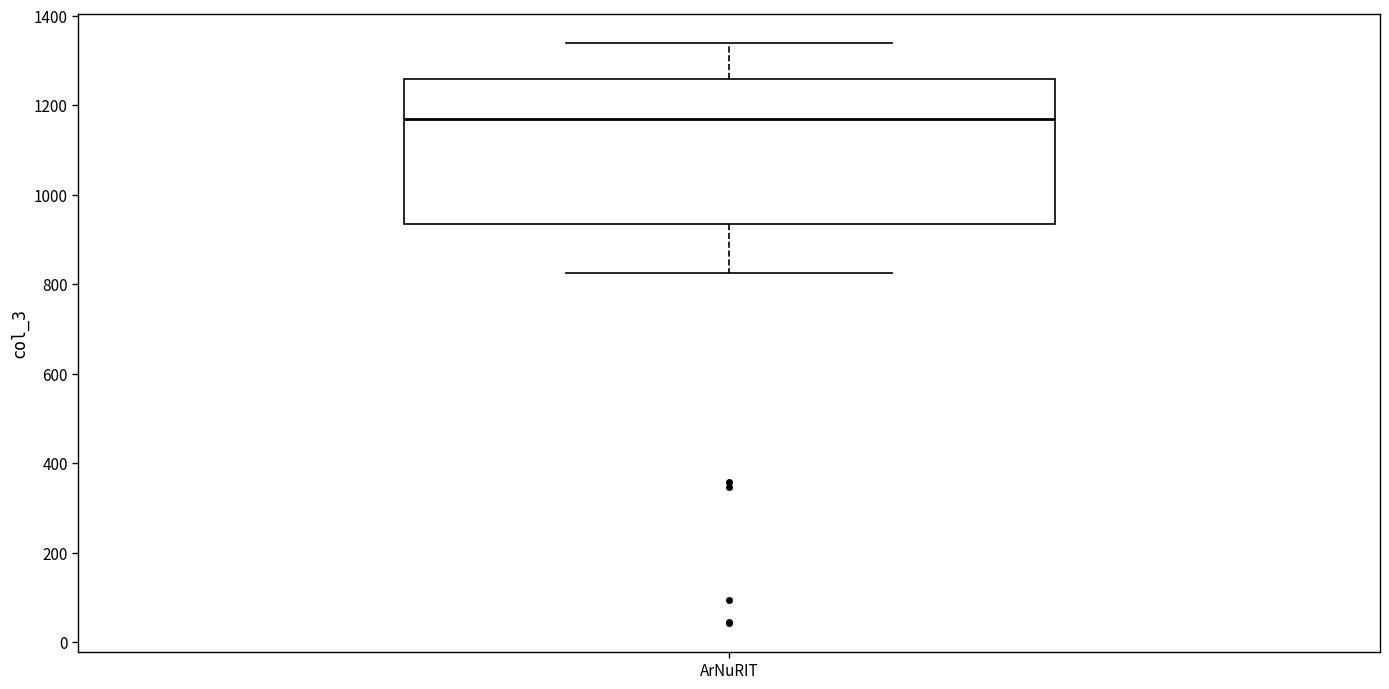

Transcribe this box plot: give where the median line is, the range the box spans, and where the two whiskers end, as read against the y-axis. The values are not printed on the chart, so give them approximately, as read against the axis.

median 1180, box 940 to 1260, whiskers 820 to 1340